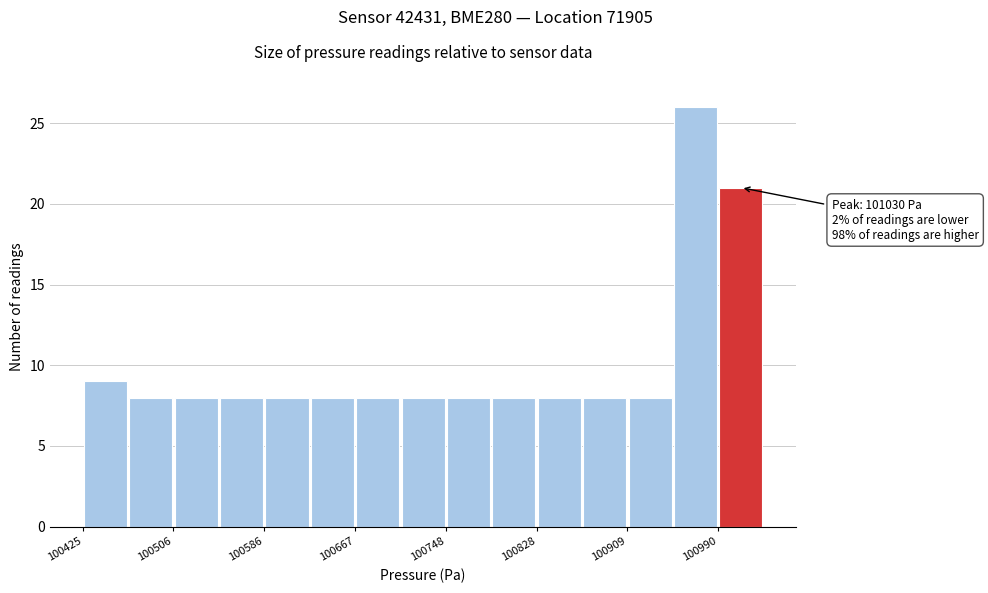

Which range on the x-axis has the tallest bar?

100950 to 100990